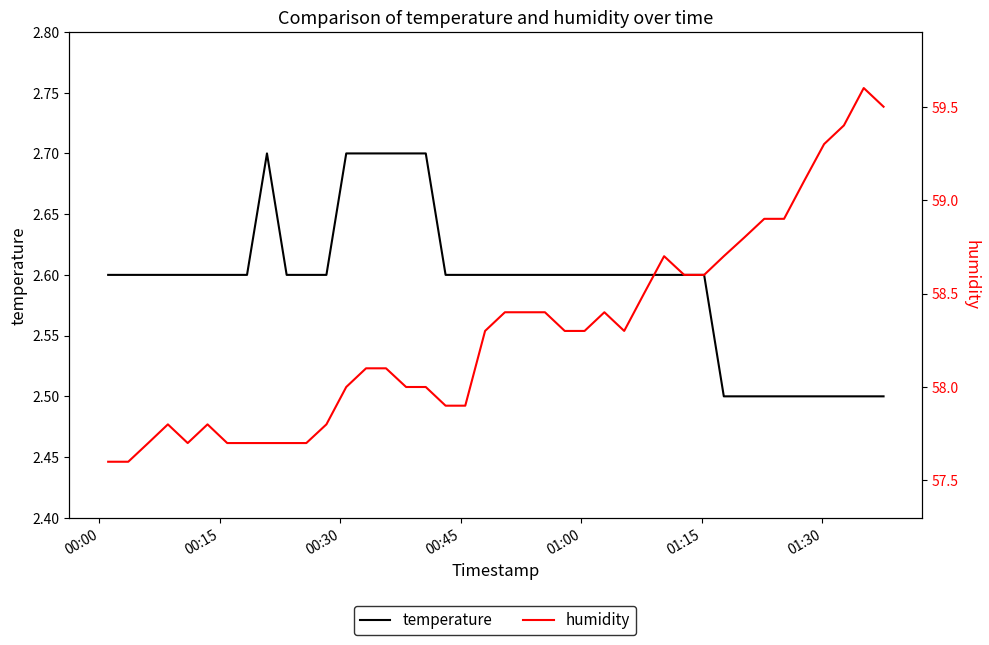

How many interior local valleys does the humidity series have?

2